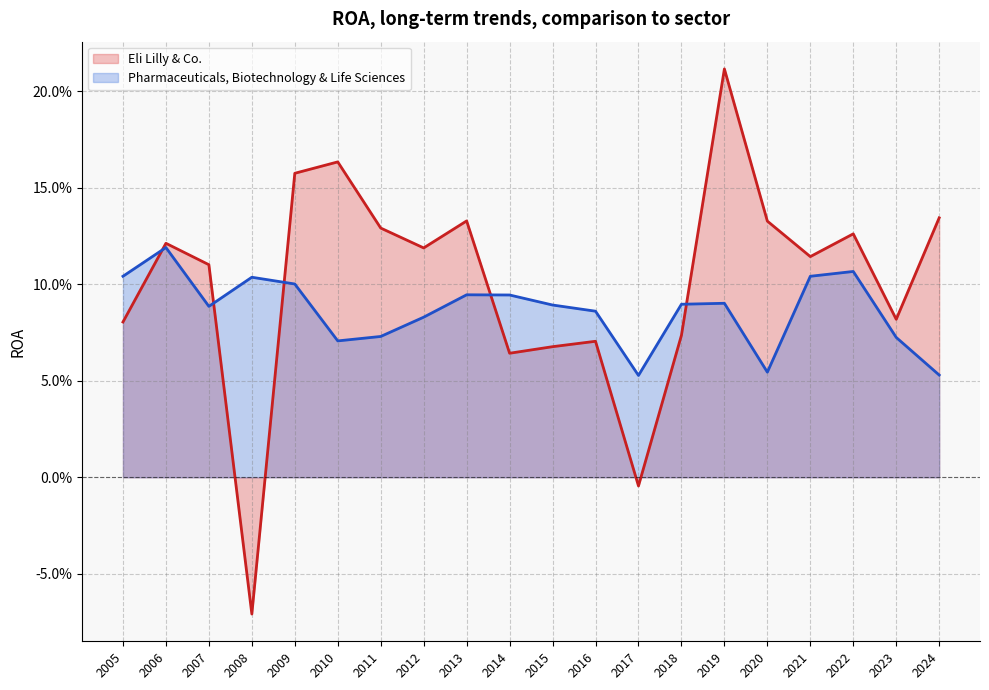

Which category has the lowest value across all series?

2008